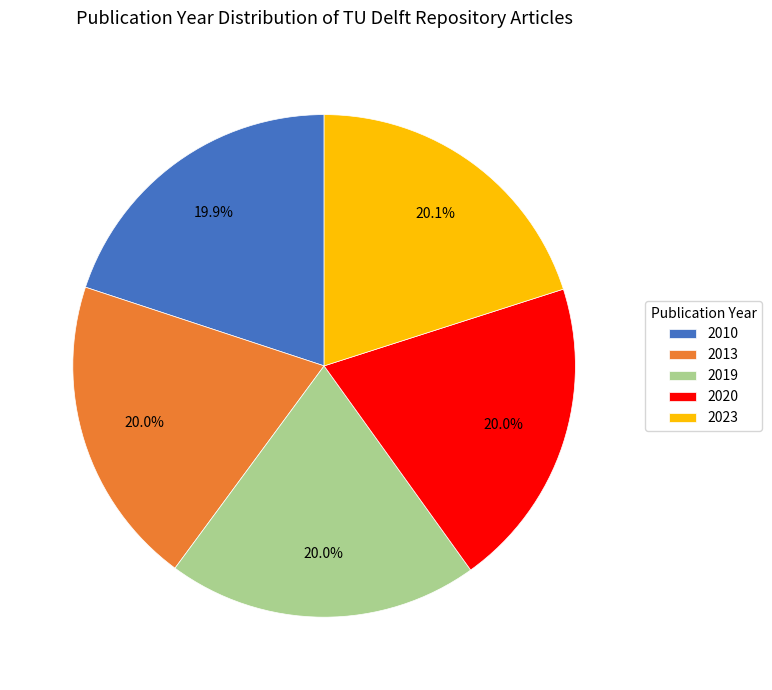

The 2020 slice represents 12% of the pie. True or false?

False